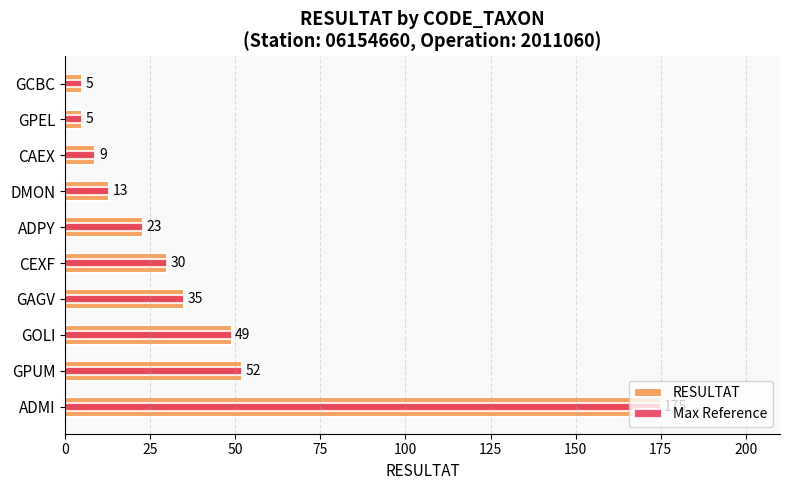

Does the chart contain stacked bars?

No